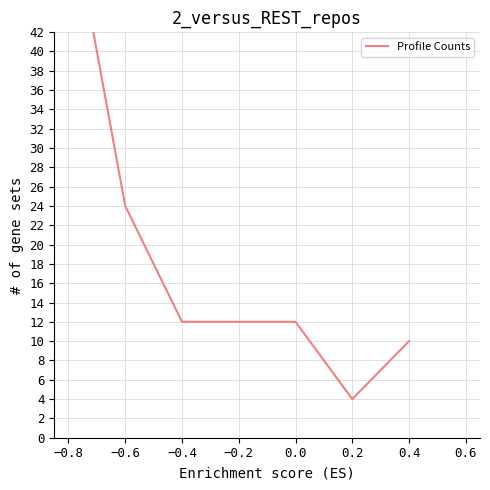

Reading left to right, what are all the values shown in this chart?

56	24	12	12	12	4	10